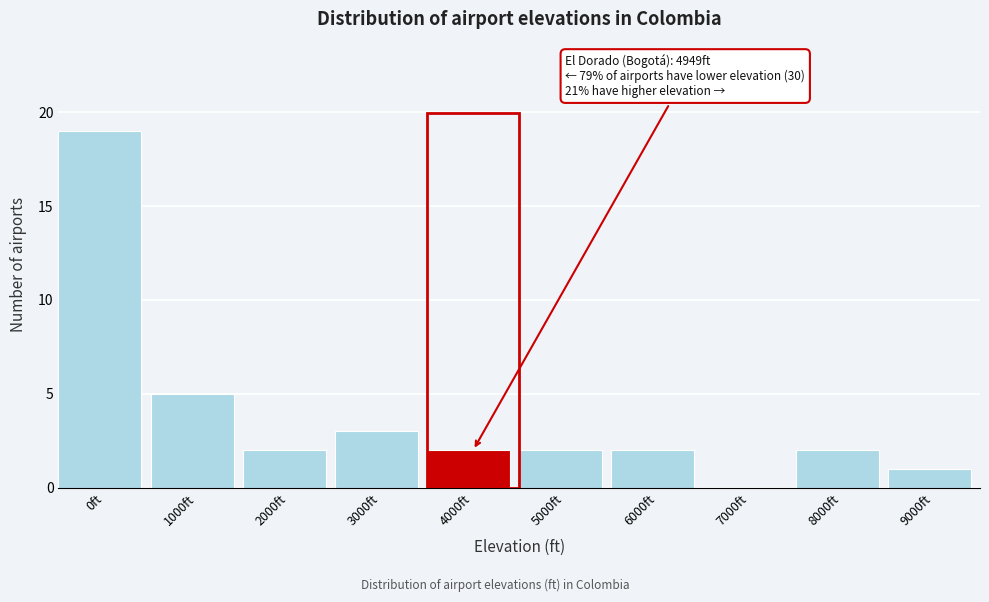

Reading left to right, extract all data points from this chart.

0ft=19	1000ft=5	2000ft=2	3000ft=3	4000ft=2	5000ft=2	6000ft=2	7000ft=0	8000ft=2	9000ft=1